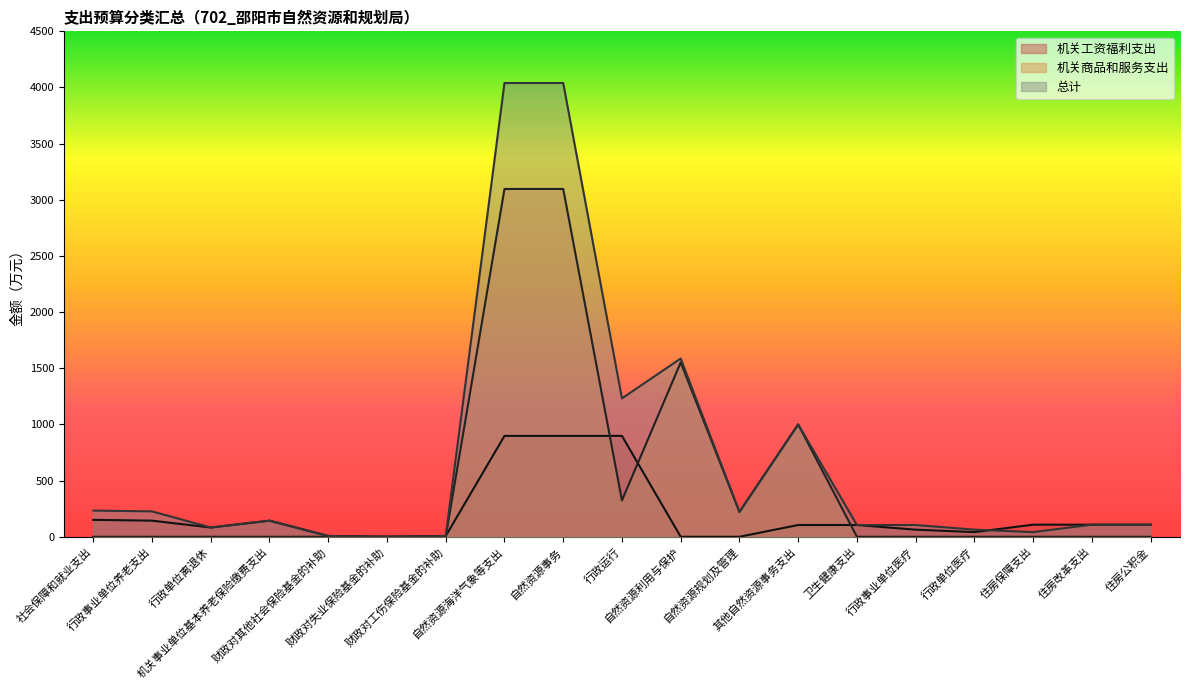

What is the label of the 19th point from the left?

住房公积金